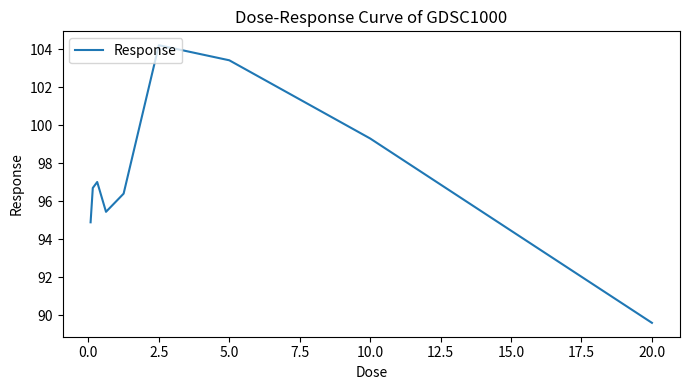

Reading left to right, what are all the values shown in this chart?

94.9	96.7	97.0	95.4	96.4	104.2	103.4	99.3	89.6